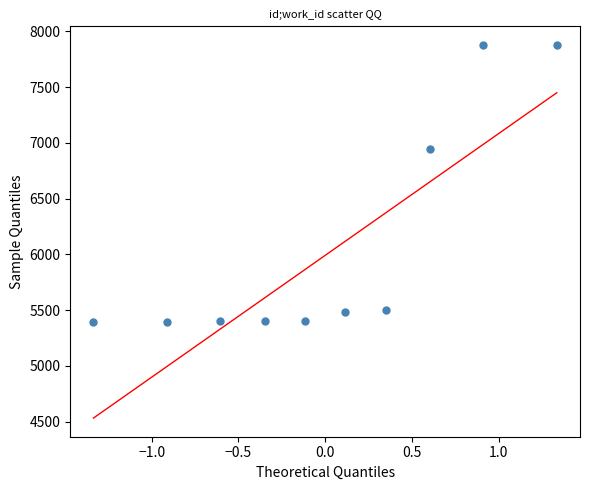

What is the range of Y values (max minus min)?

2483